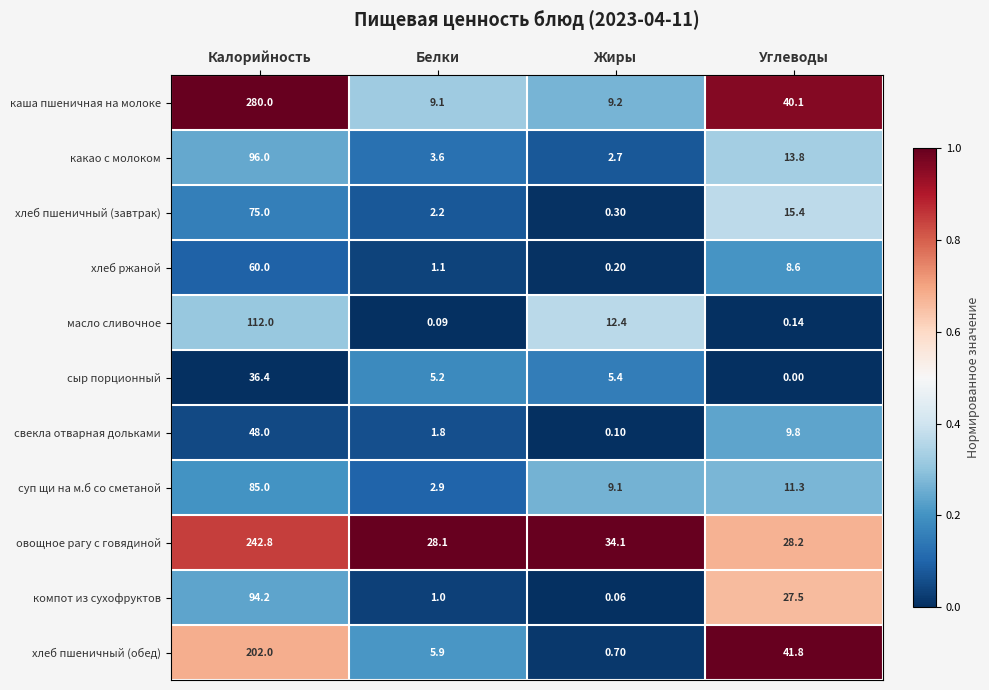

Where is компот из сухофруктов nearest to the value 47?

Углеводы